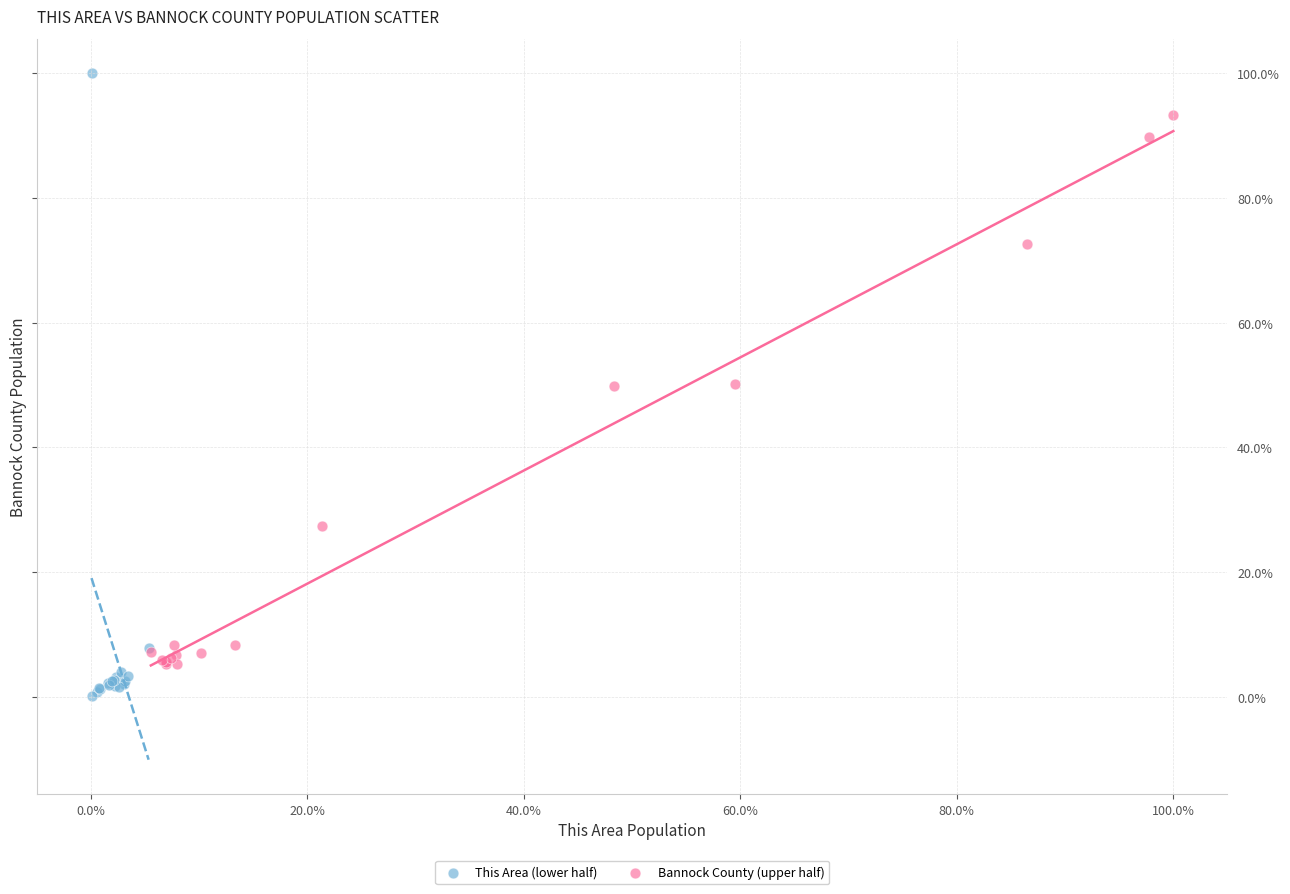

Which series contains the lowest Y value?

This Area (lower half)